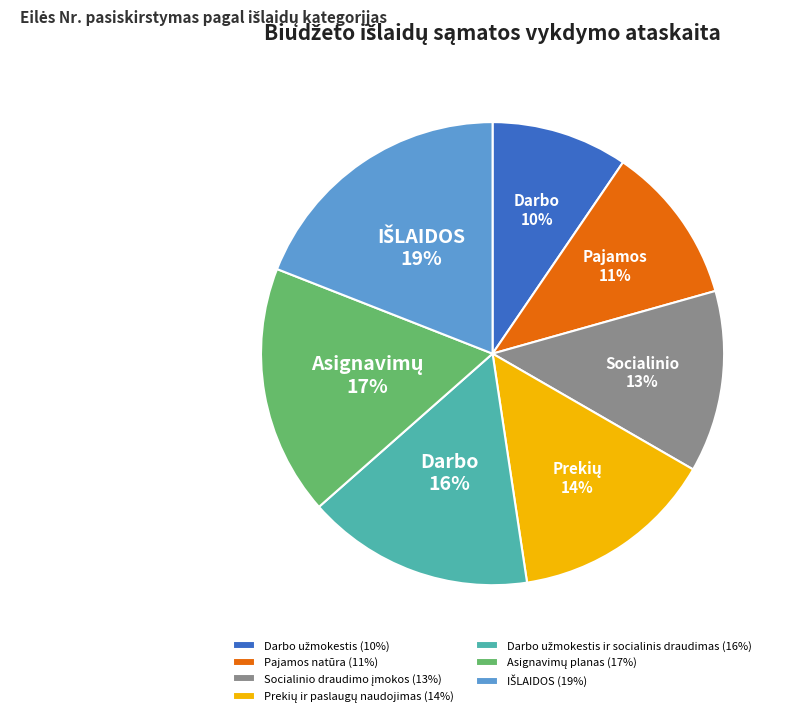

To the nearest percent, what percentage of the pie is Pajamos natūra (11%)?

11%